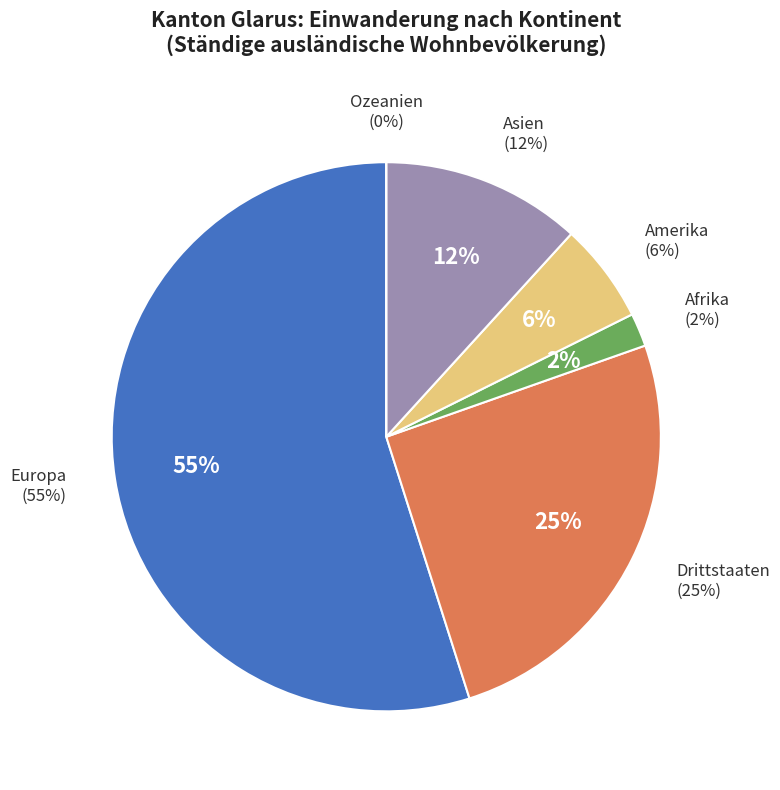

Which category accounts for the majority?

Europa